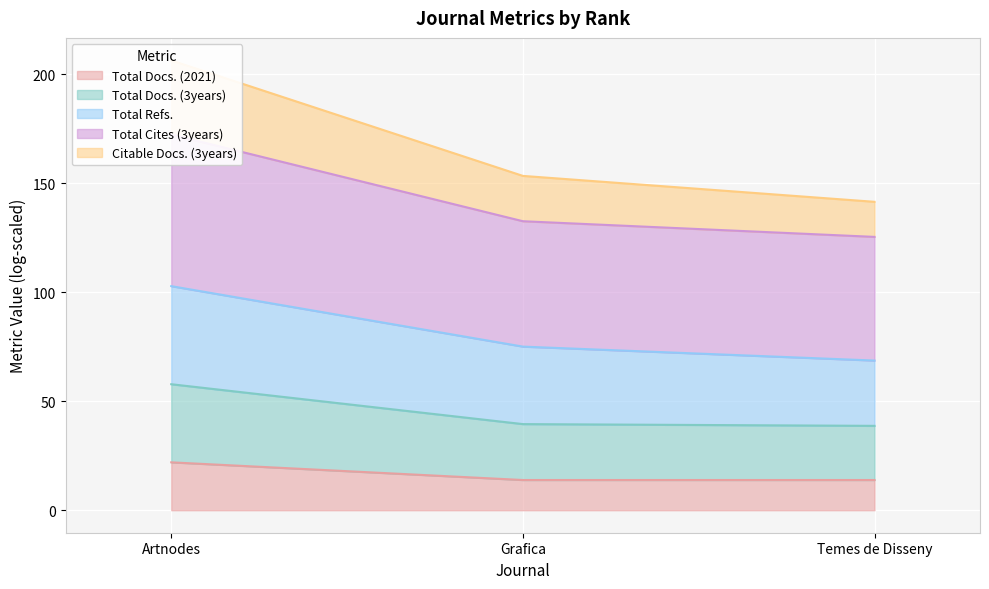

What is the lowest value of the Total Docs. (2021) series?

13.9